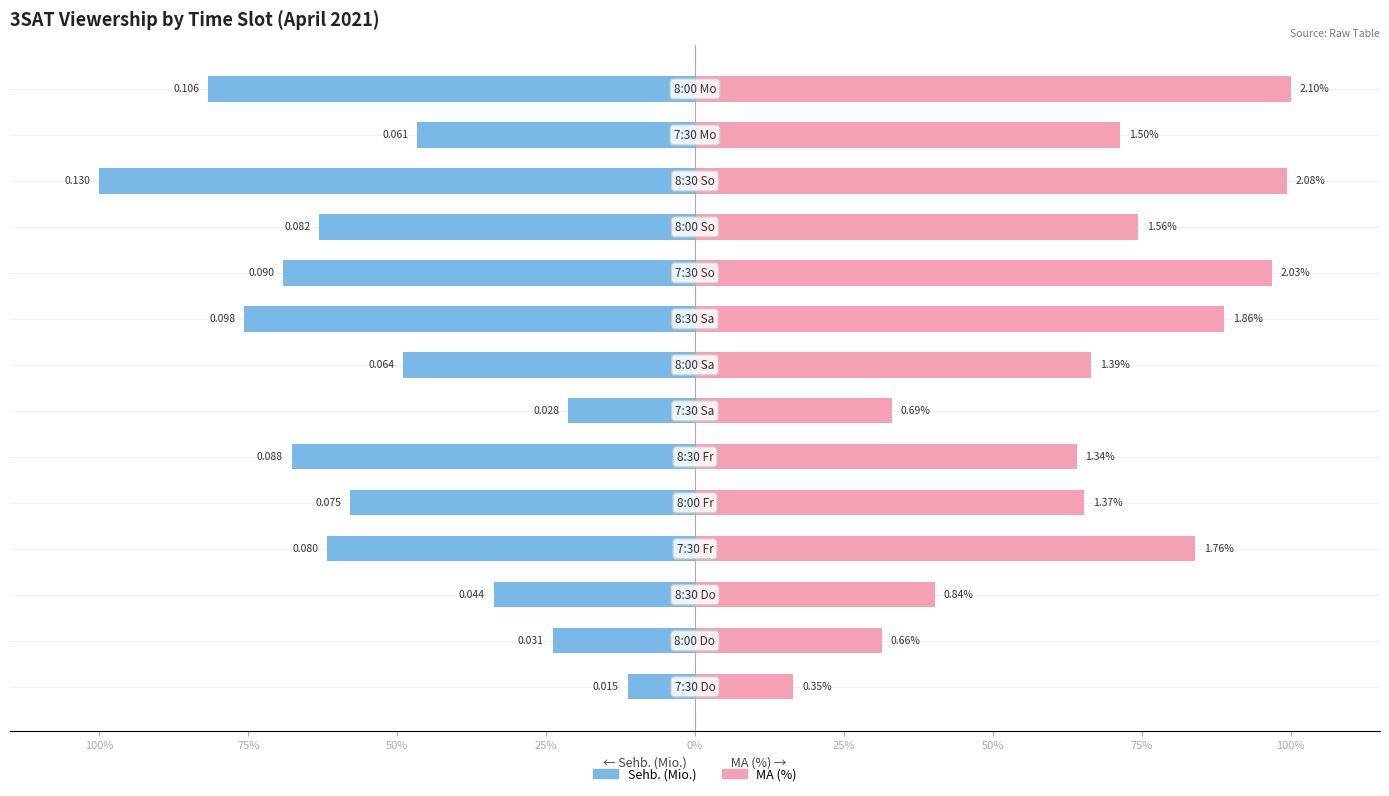

Reading right to left, extract all data points from this chart.

Sehb. (Mio.): -81.8	-46.6	-100.0	-63.1	-69.2	-75.7	-49.0	-21.3	-67.7	-57.9	-61.7	-33.8	-23.9	-11.3
MA (%): 100.0	71.4	99.4	74.3	96.8	88.8	66.5	33.1	64.1	65.3	83.9	40.2	31.4	16.5